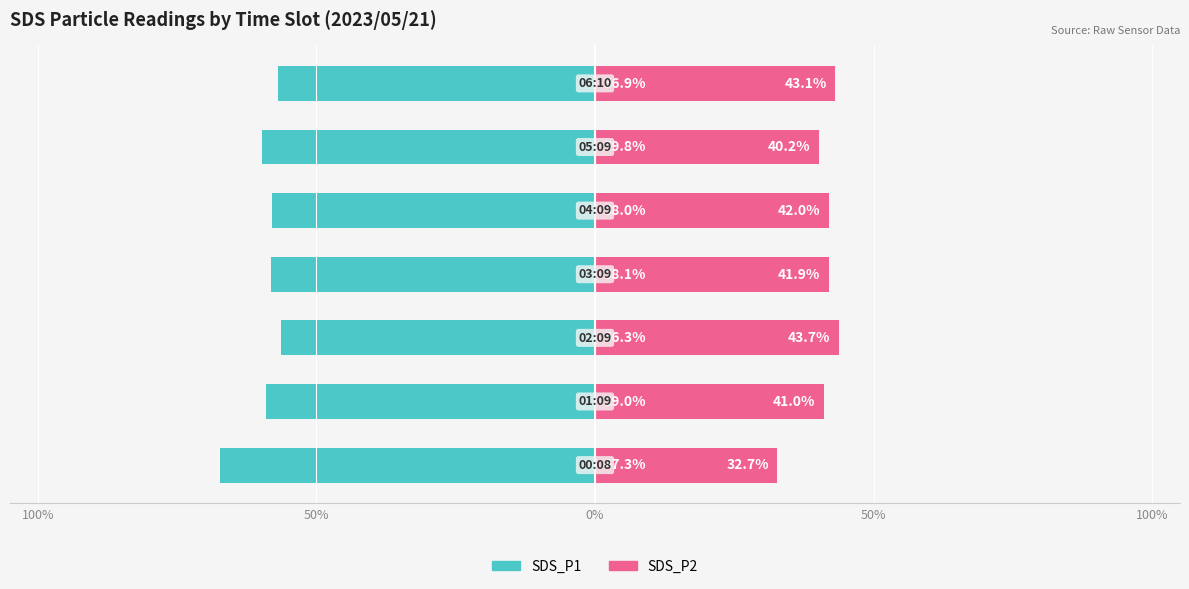

What are all the series names shown in the legend?

SDS_P1, SDS_P2